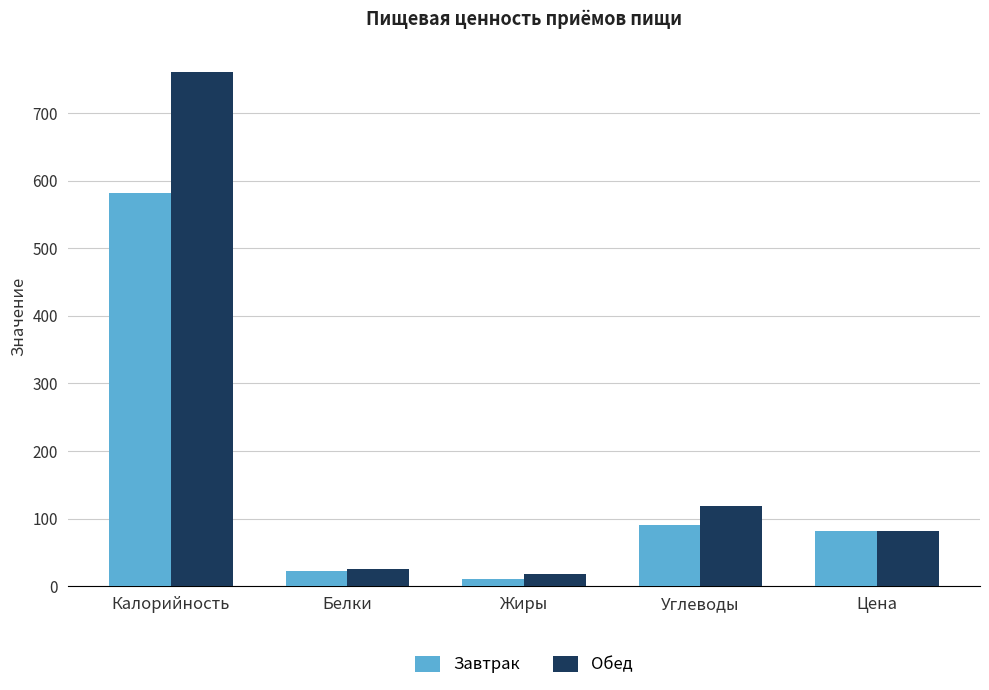

True or false: Завтрак has a value of 11.0 at Жиры.

True